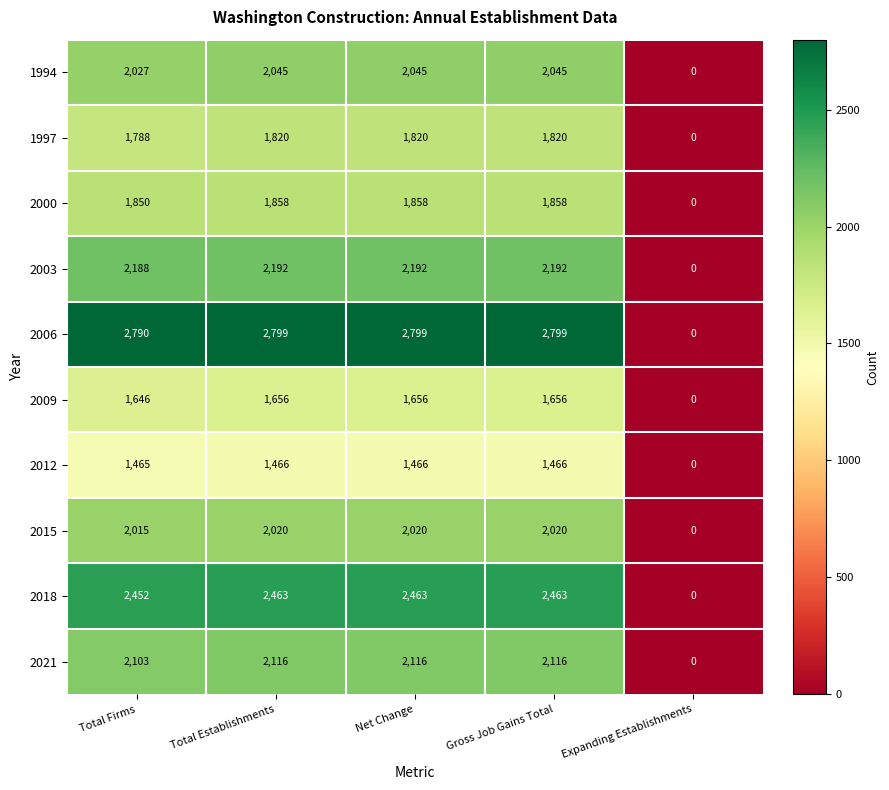

Which series has the largest total across all categories?

2006